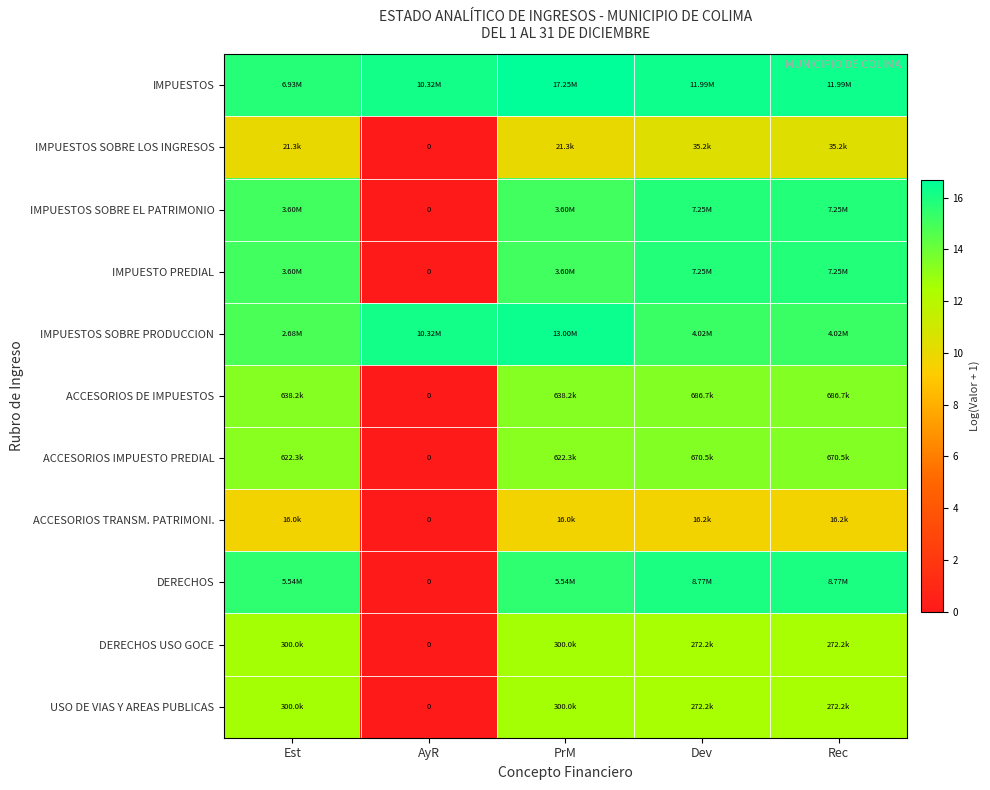

At Est, list the series in order from smallest to largest.

ACCESORIOS TRANSM. PATRIMONI., IMPUESTOS SOBRE LOS INGRESOS, DERECHOS USO GOCE, USO DE VIAS Y AREAS PUBLICAS, ACCESORIOS IMPUESTO PREDIAL, ACCESORIOS DE IMPUESTOS, IMPUESTOS SOBRE PRODUCCION, IMPUESTOS SOBRE EL PATRIMONIO, IMPUESTO PREDIAL, DERECHOS, IMPUESTOS